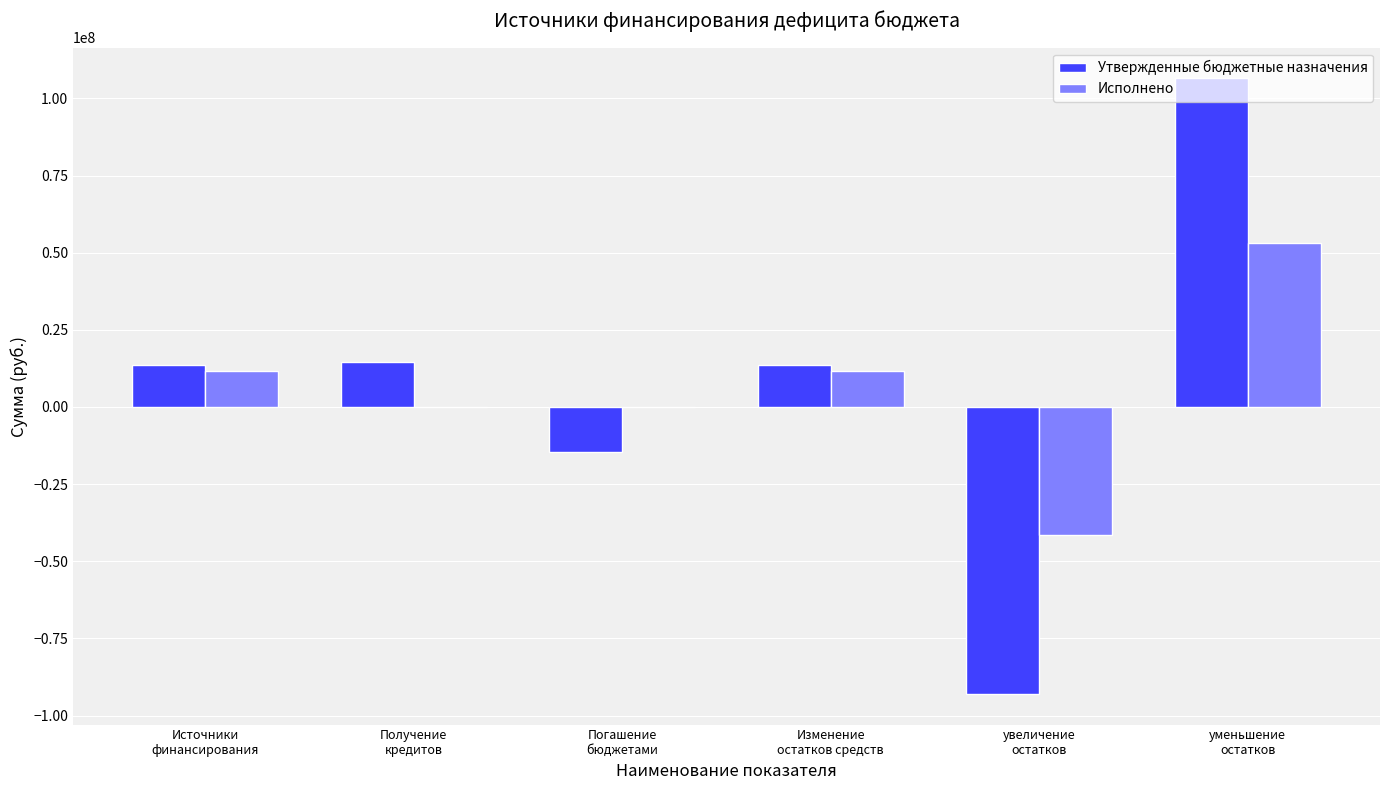

Count the number of categories in the chart.

6